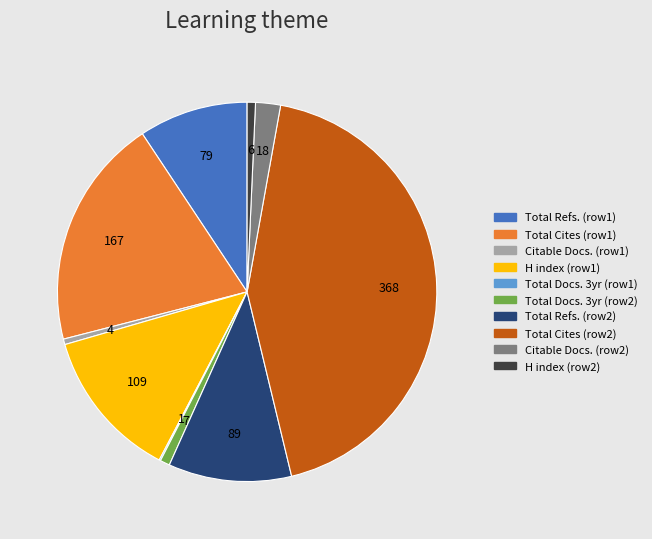

Is there any slice that represents more than half of the pie?

No